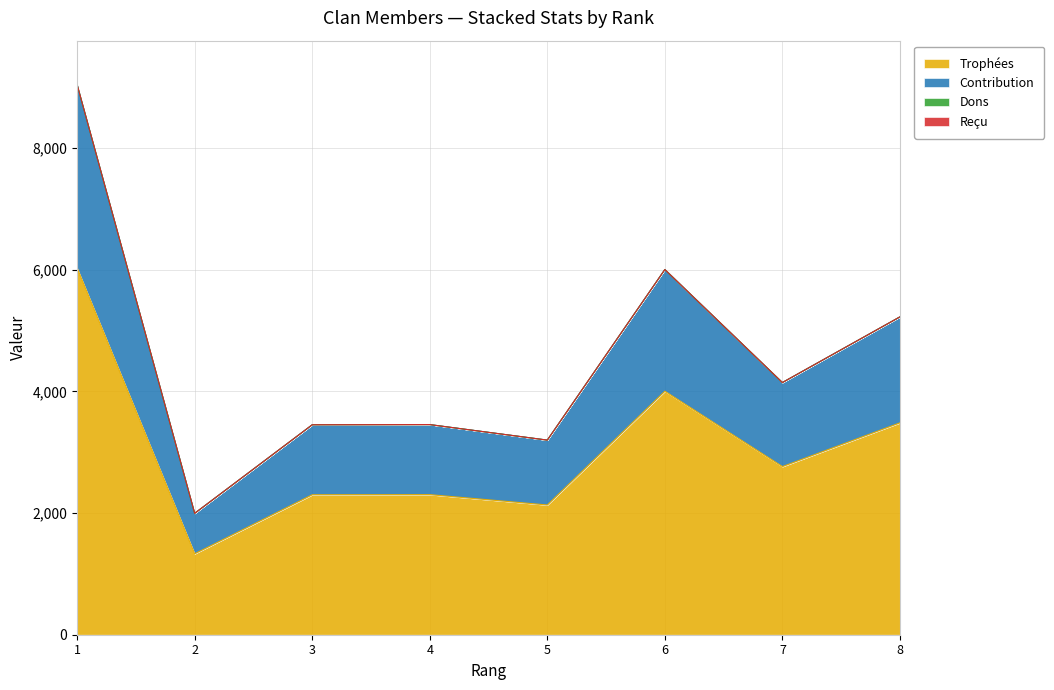

Does the chart have visible grid lines?

Yes